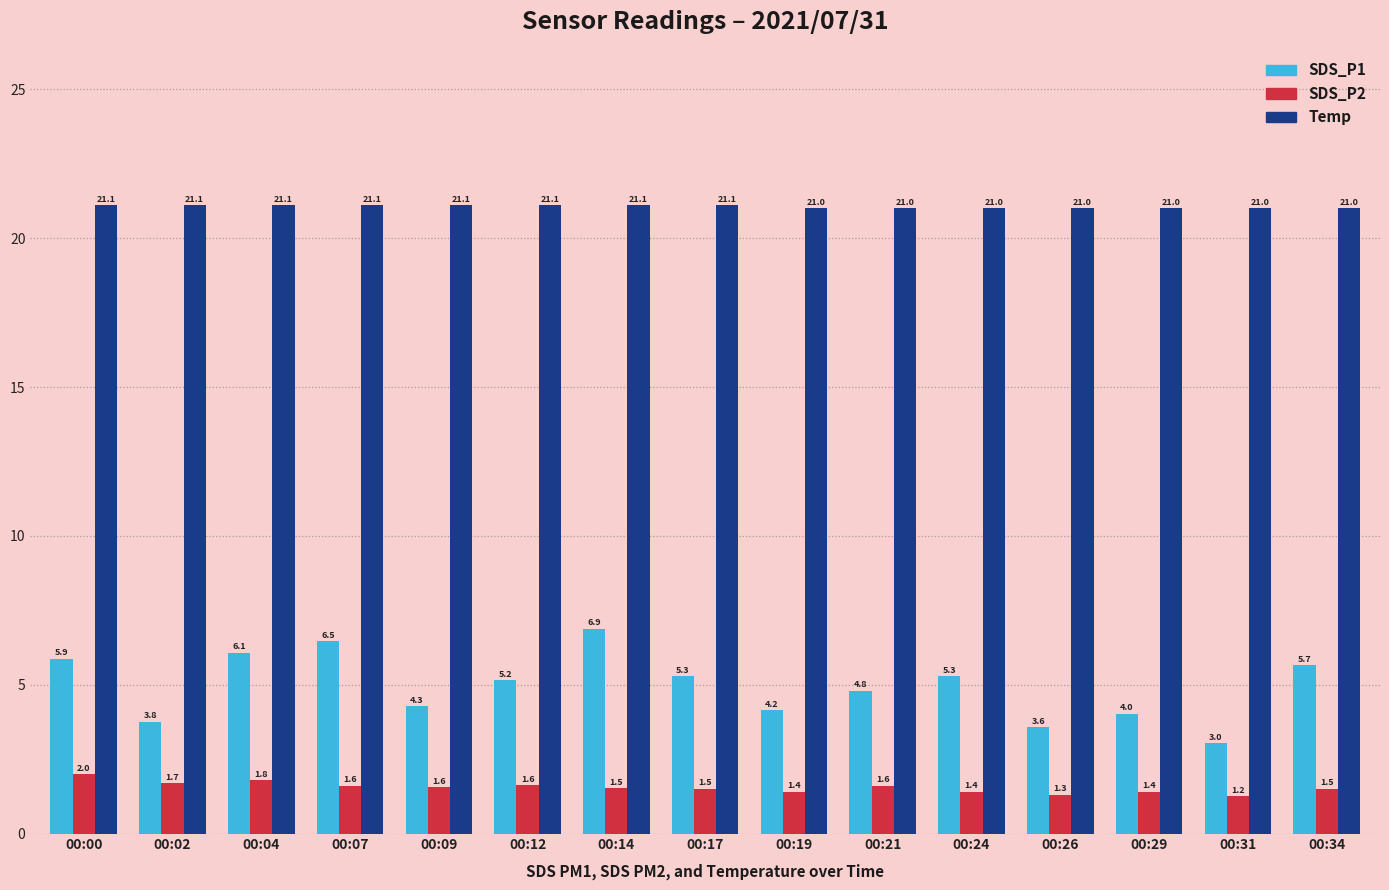

List the series in order of their peak value, highest first.

Temp, SDS_P1, SDS_P2